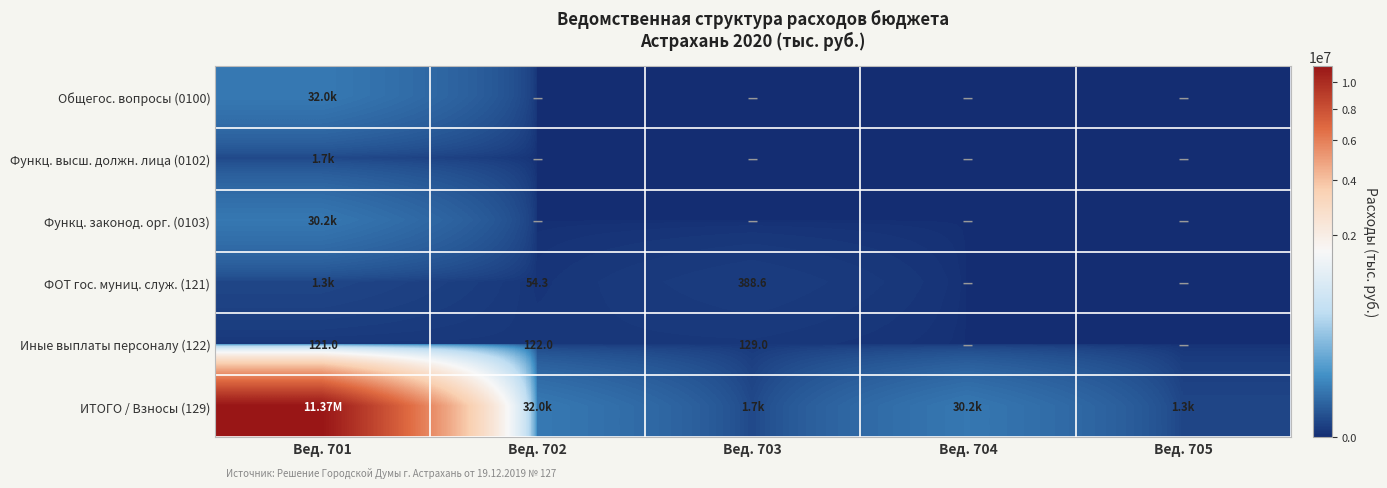

Which series has the largest range (max minus min)?

ИТОГО / Взносы (129)